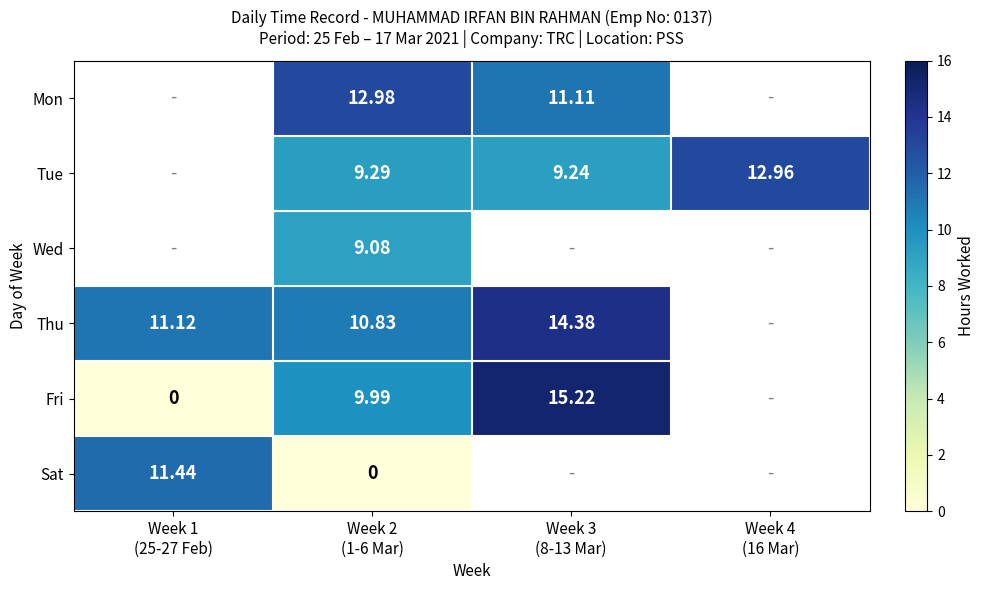

Which has a higher value, Week 1
(25-27 Feb) or Week 2
(1-6 Mar)?

Week 2
(1-6 Mar)